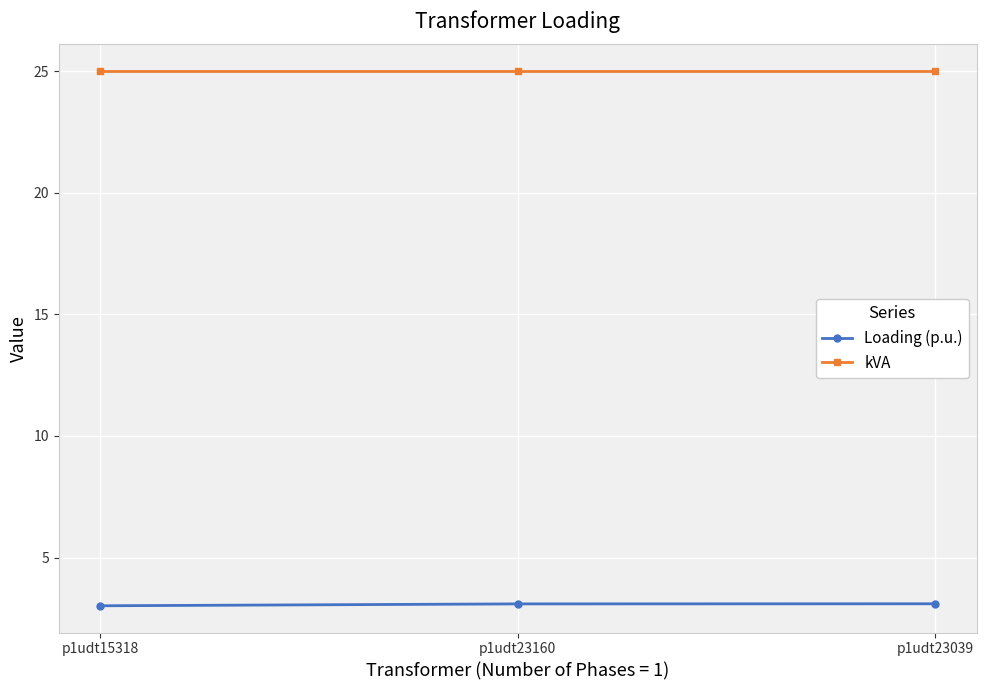

What is the minimum value for kVA?

25.0